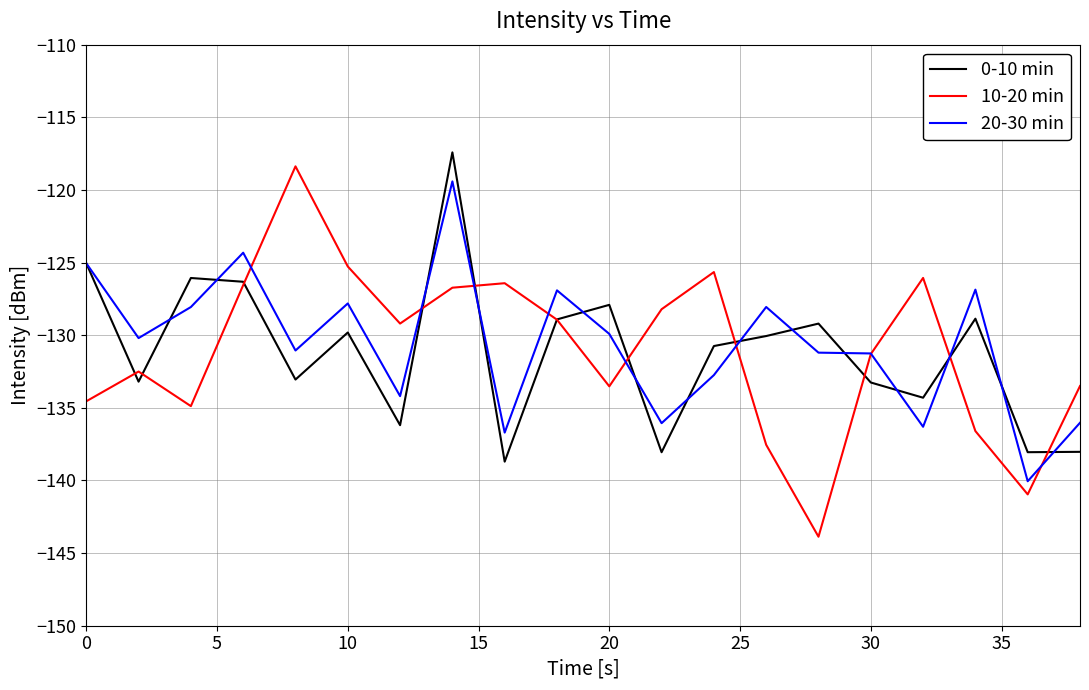

Which series has the largest range (max minus min)?

10-20 min